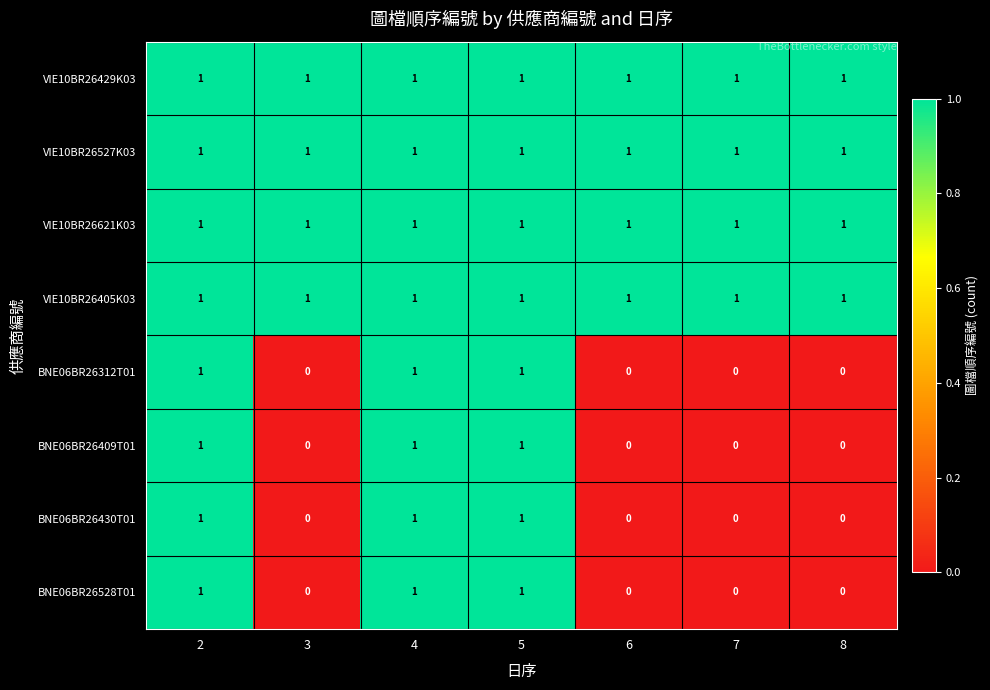

The BNE06BR26430T01 series shows 1 at 7. True or false?

False